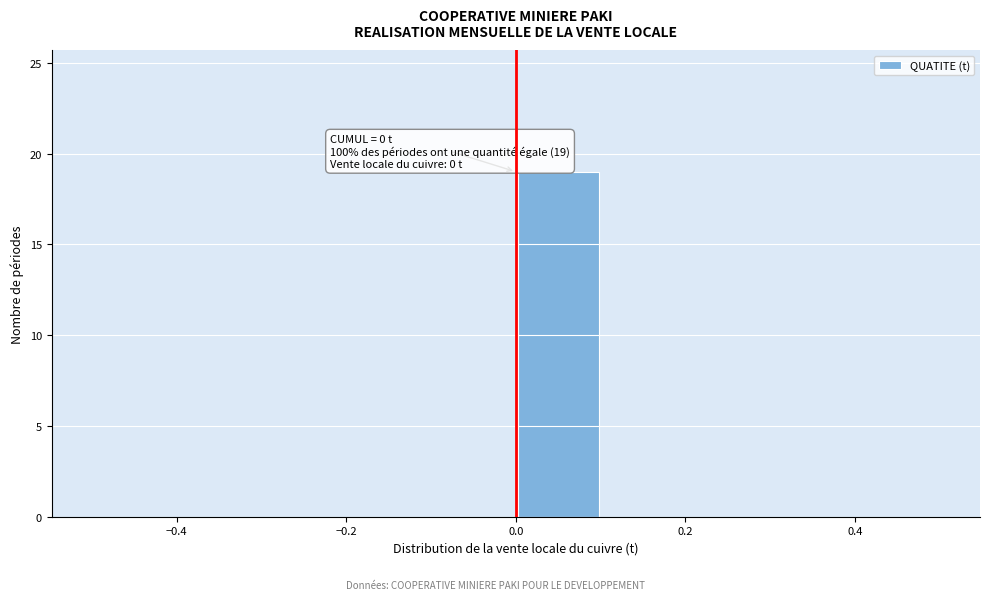

Over which range of the x-axis is the bar tallest?

0.0 to 0.1